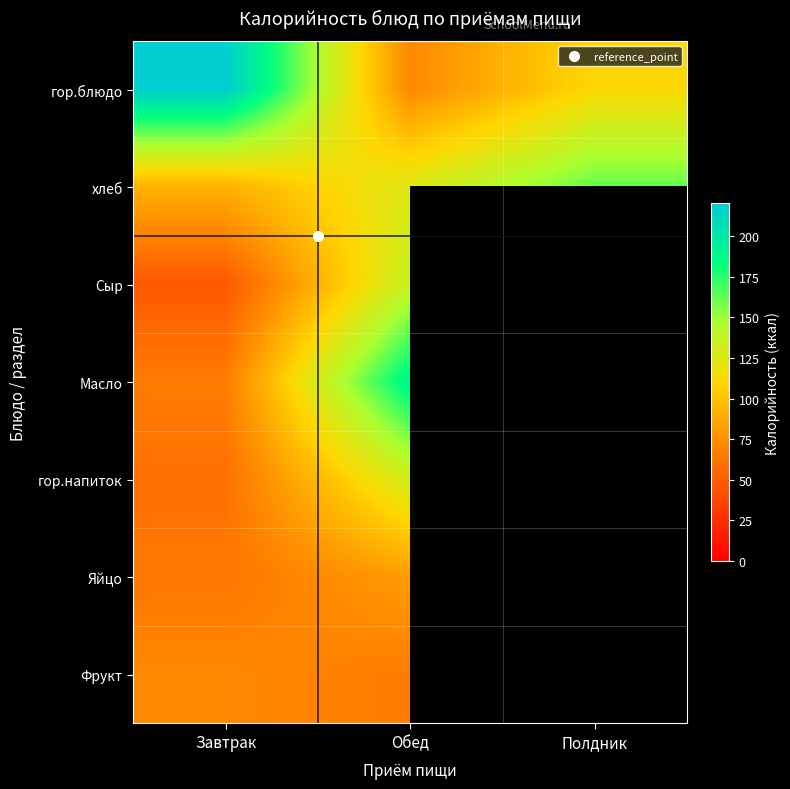

Between Обед and Полдник, which series saw the biggest shift?

гор.блюдо